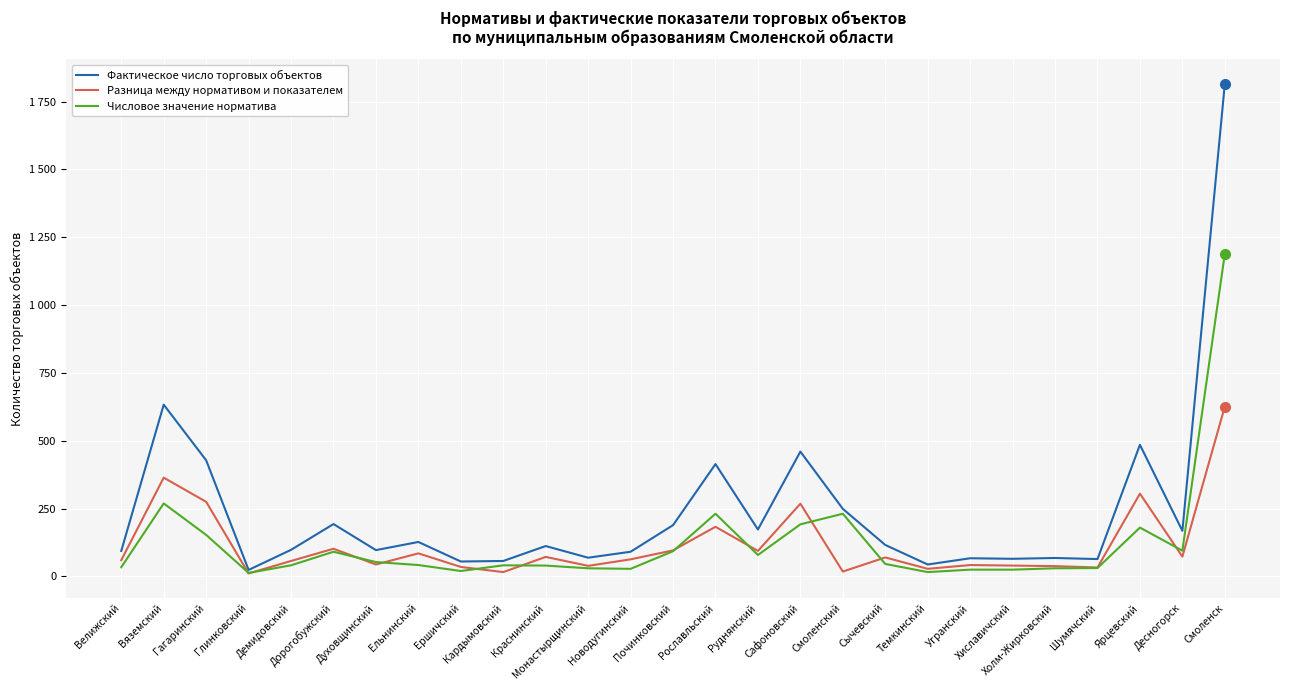

Between Демидовский and Монастырщинский, which is larger?

Демидовский